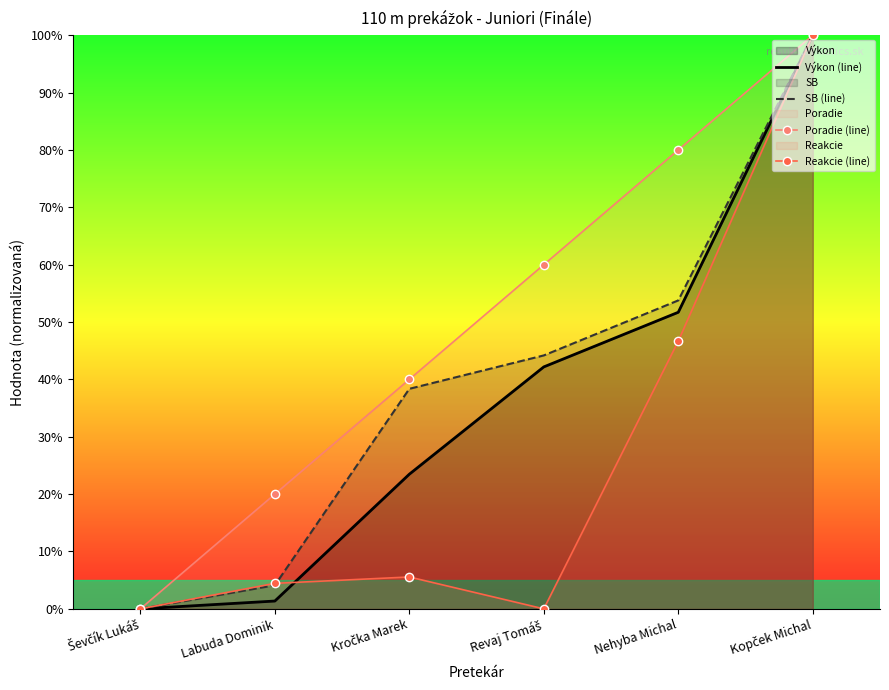

How many Poradie (line) values are between 20 and 80?

4